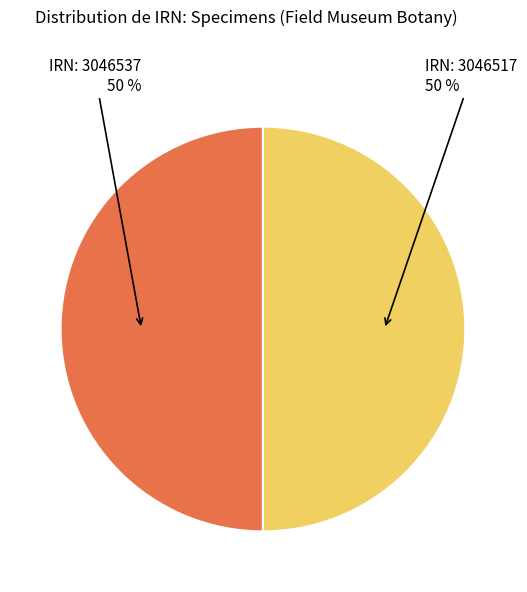

Count the number of slices in the pie.

2